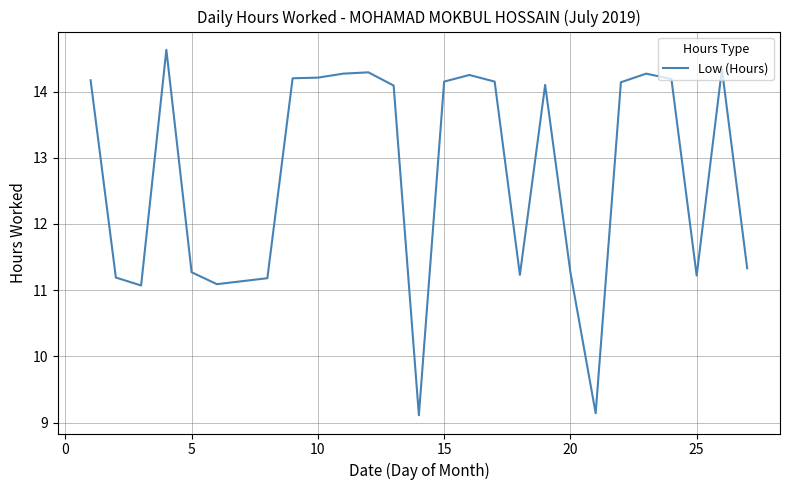

What is the difference between the maximum and minimum values?

5.5